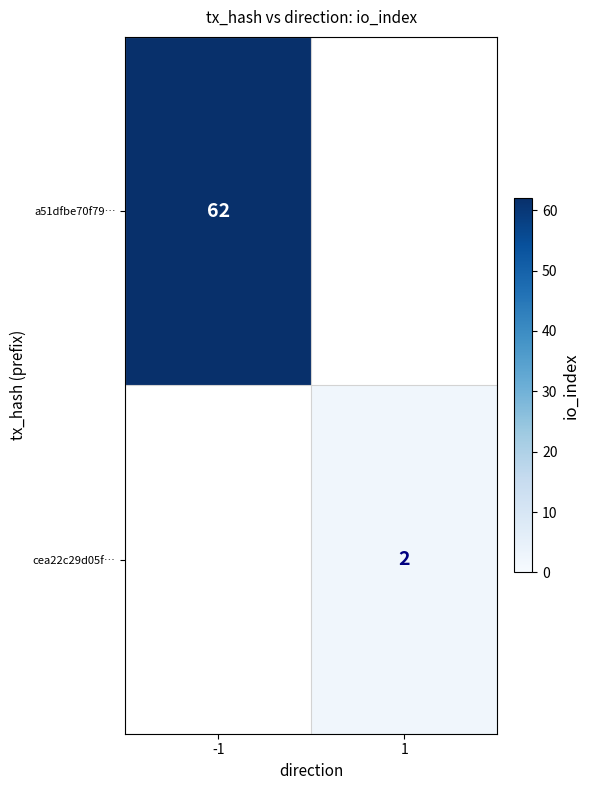

True or false: cea22c29d05f… has a value of 3 at 1.

False